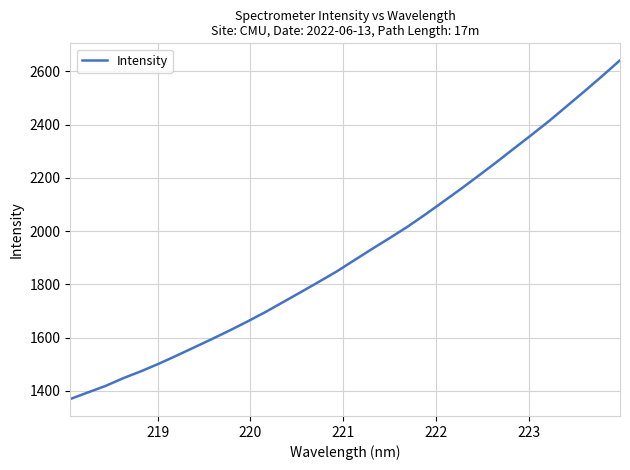

What is the maximum value shown in the chart?

2641.8